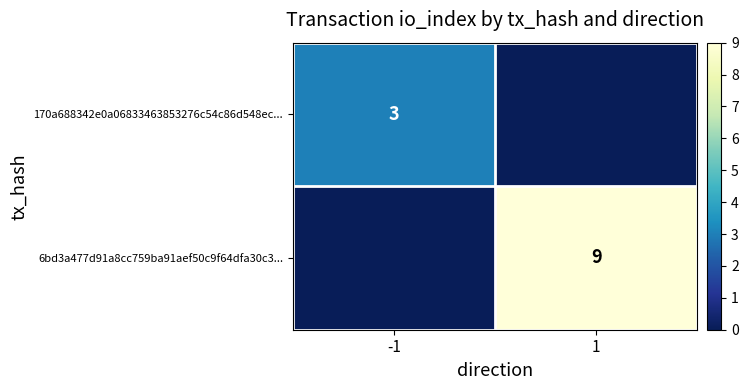

Is it true that 6bd3a477d91a8cc759ba91aef50c9f64dfa30c3... equals 6 at 1?

False